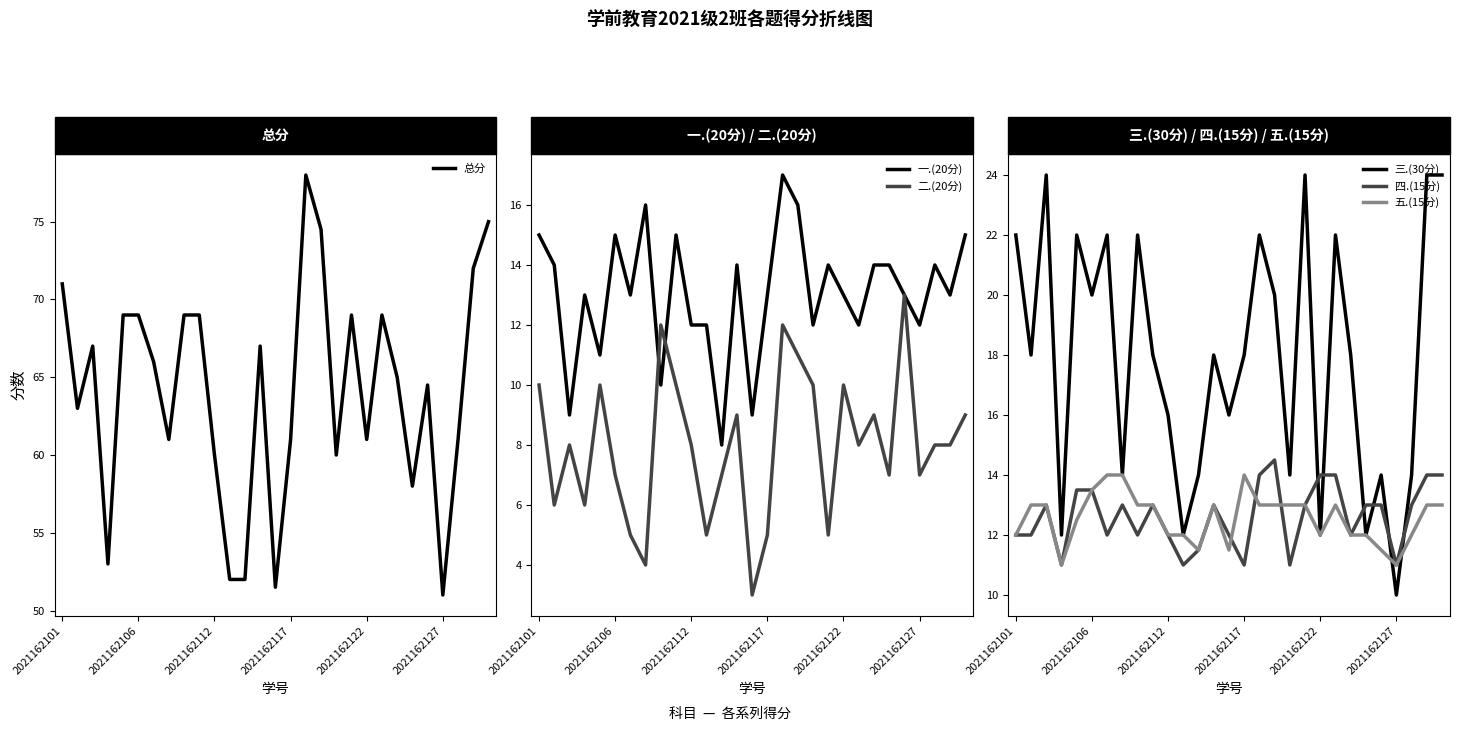

True or false: 四.(15分) and 三.(30分) intersect in this chart.

True